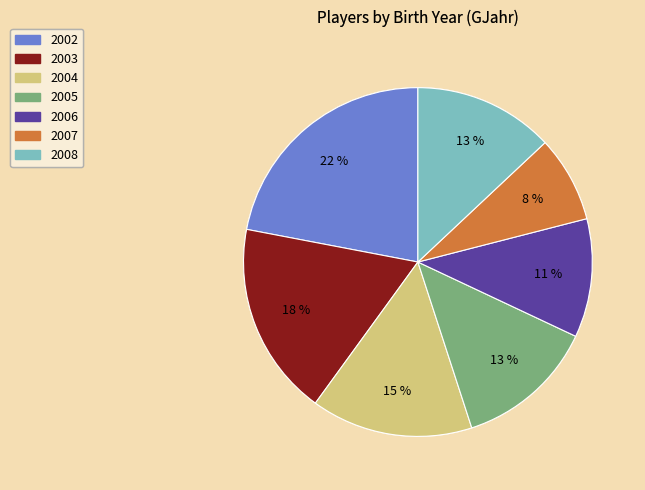

True or false: 2005 accounts for 13% of the total.

True